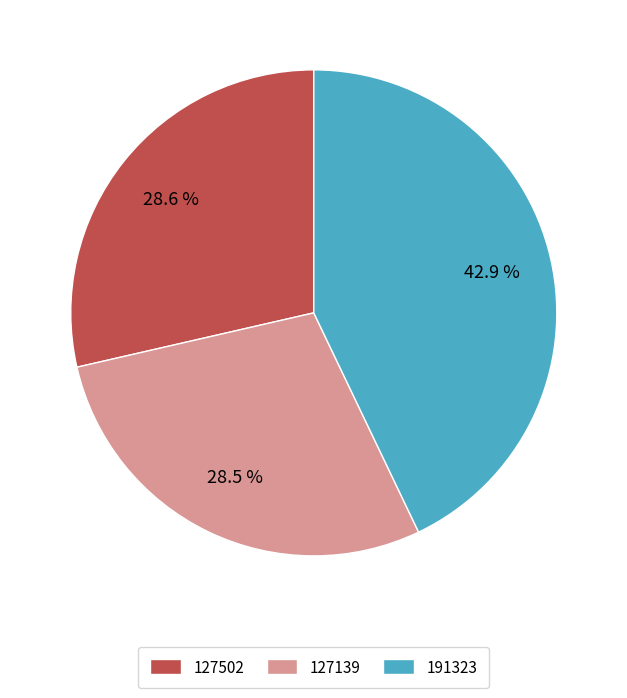

How many segments does this pie chart have?

3